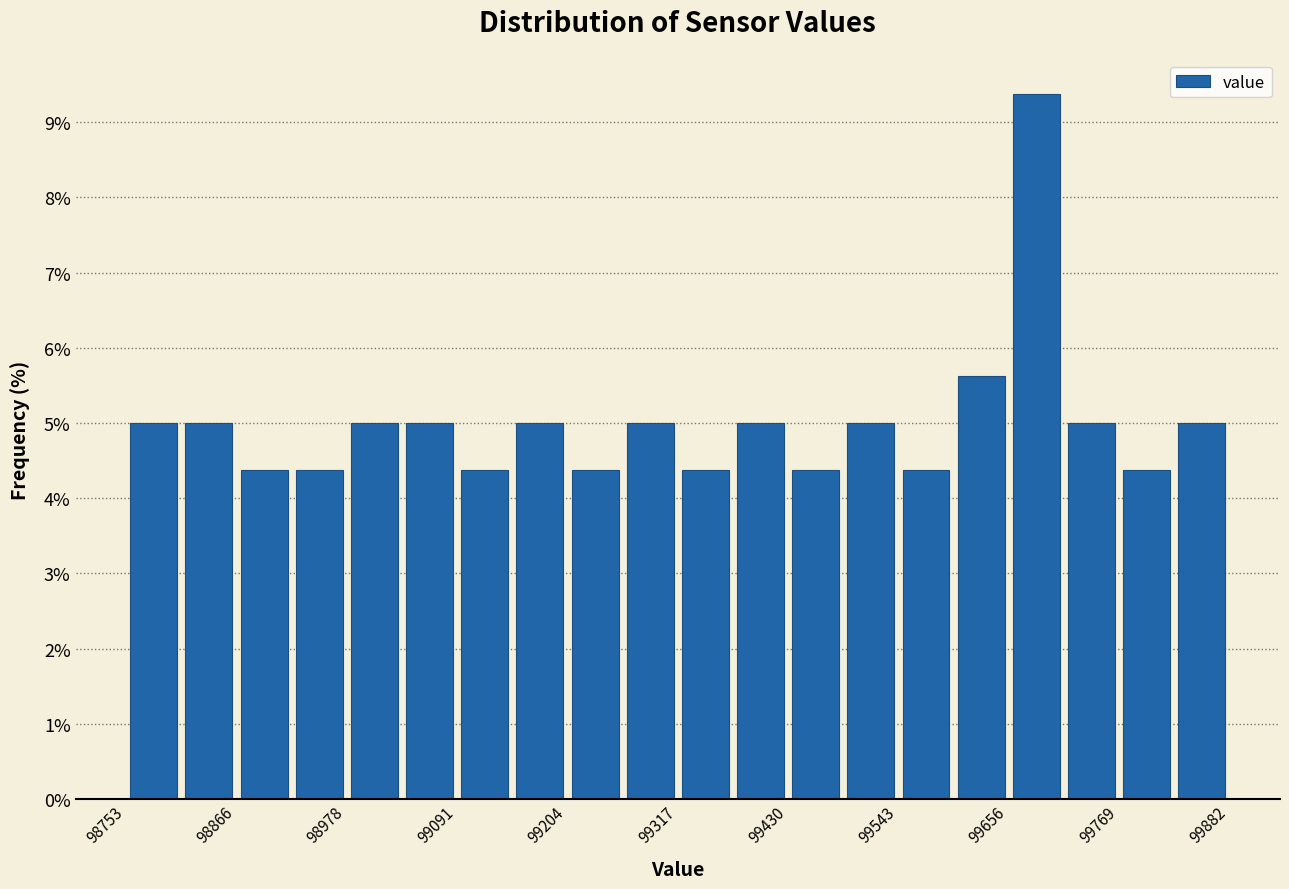

Around what value on the x-axis is the tallest bar? Give the approximate position of its centre, as read against the axis.

99680